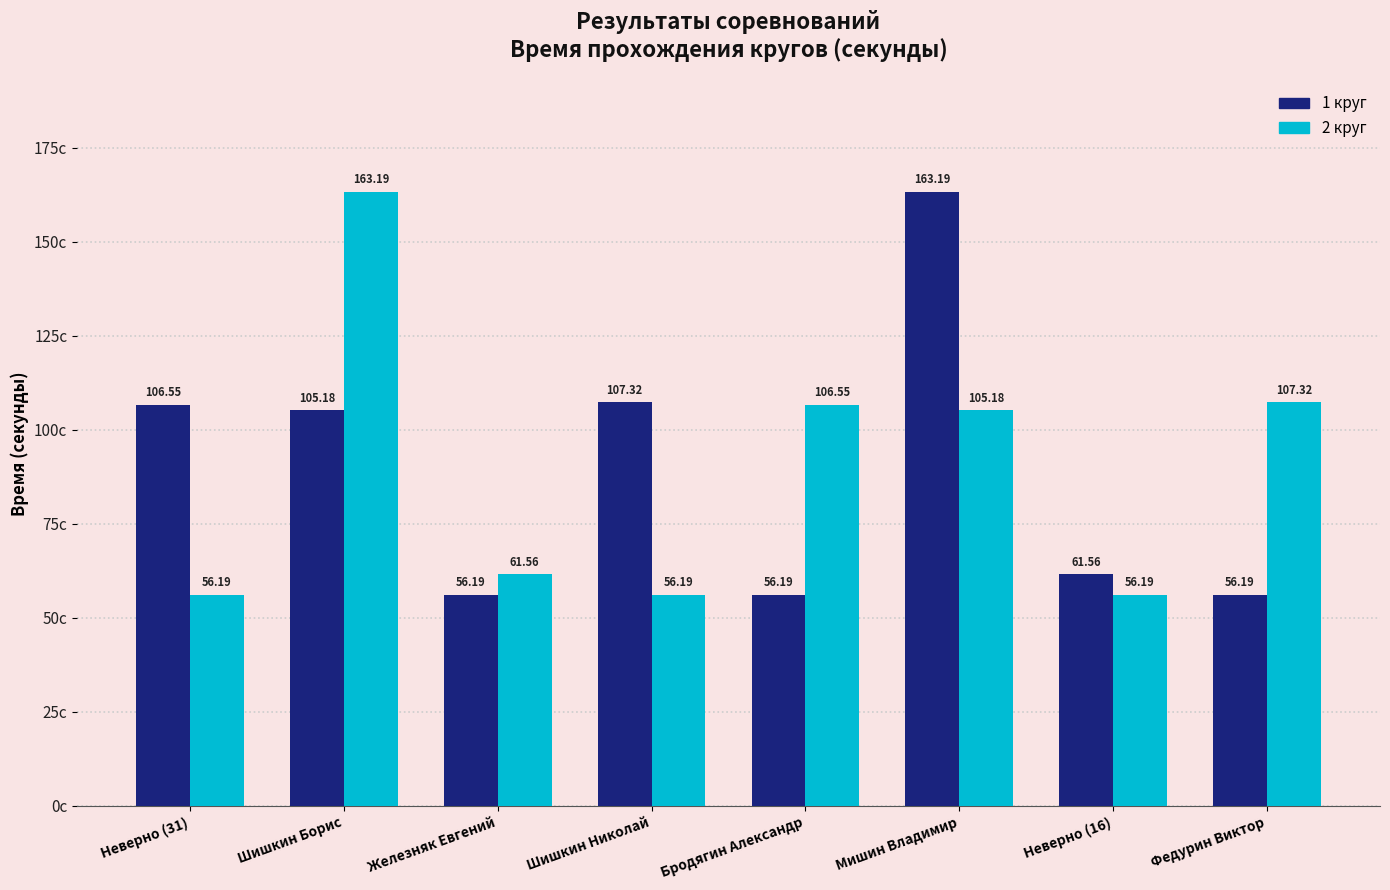

What is the difference between the 1 круг values at Неверно (16) and Неверно (31)?

45.0